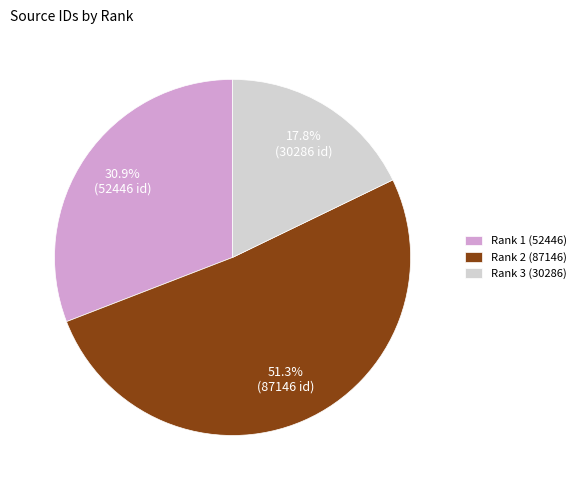

Between Rank 2 (87146) and Rank 1 (52446), which is larger?

Rank 2 (87146)